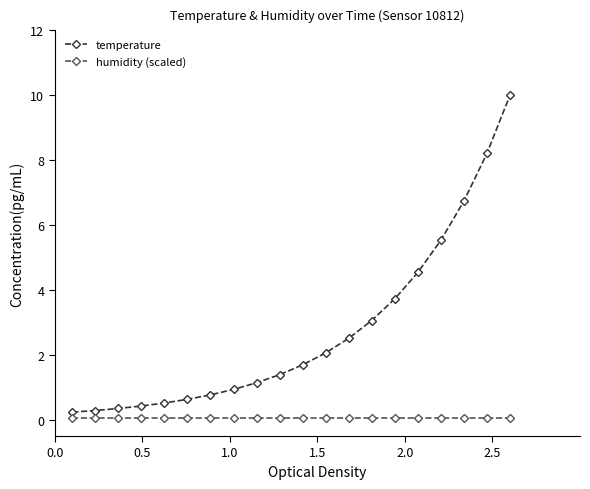

What is the average value of the temperature series?

2.7